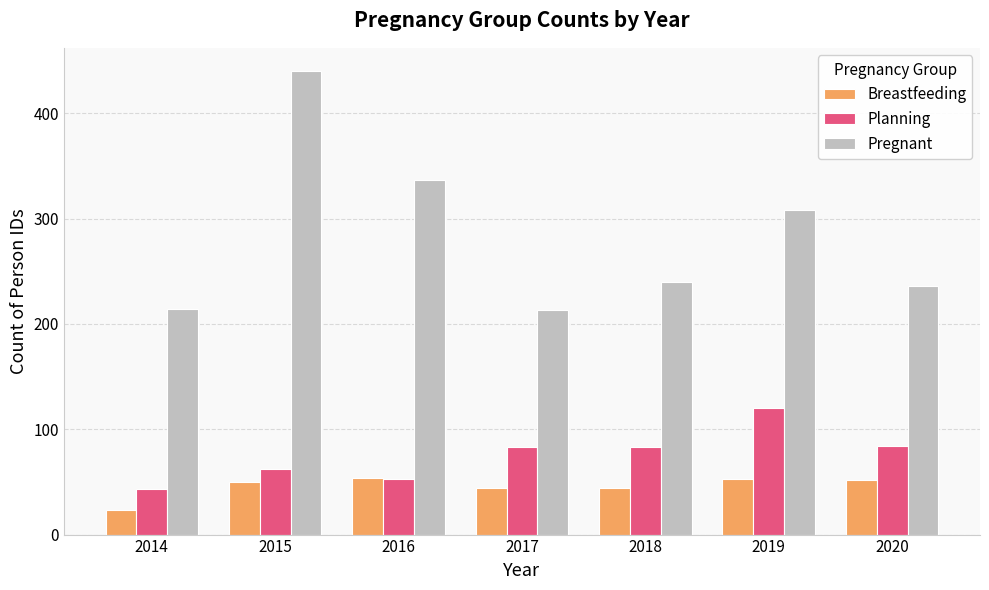

What is the difference between the maximum and second lowest values in the Pregnant series?

226